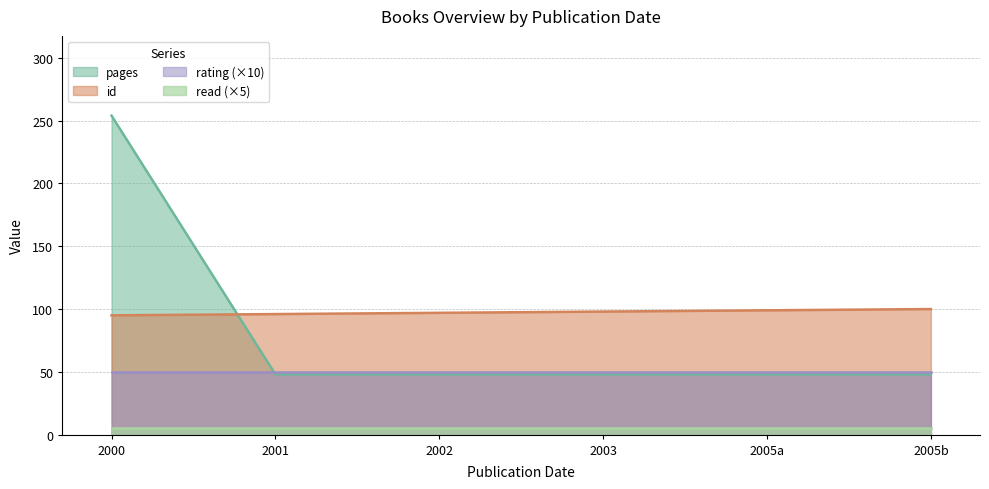

Which series has the largest range (max minus min)?

pages